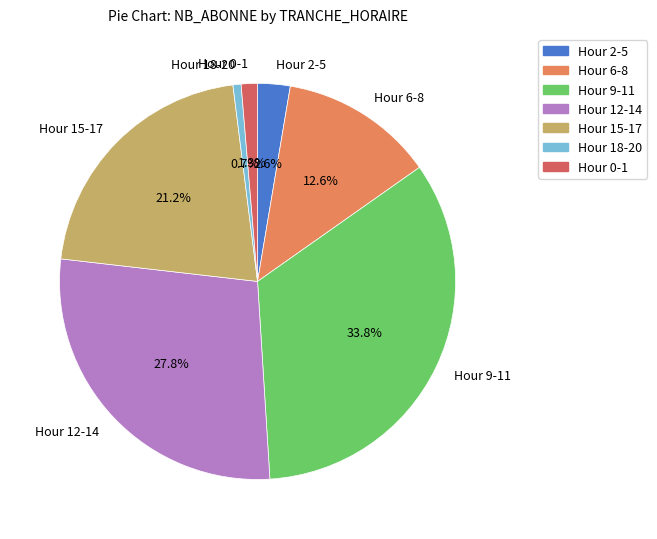

Do Hour 6-8 and Hour 2-5 together represent more than half of the pie?

No